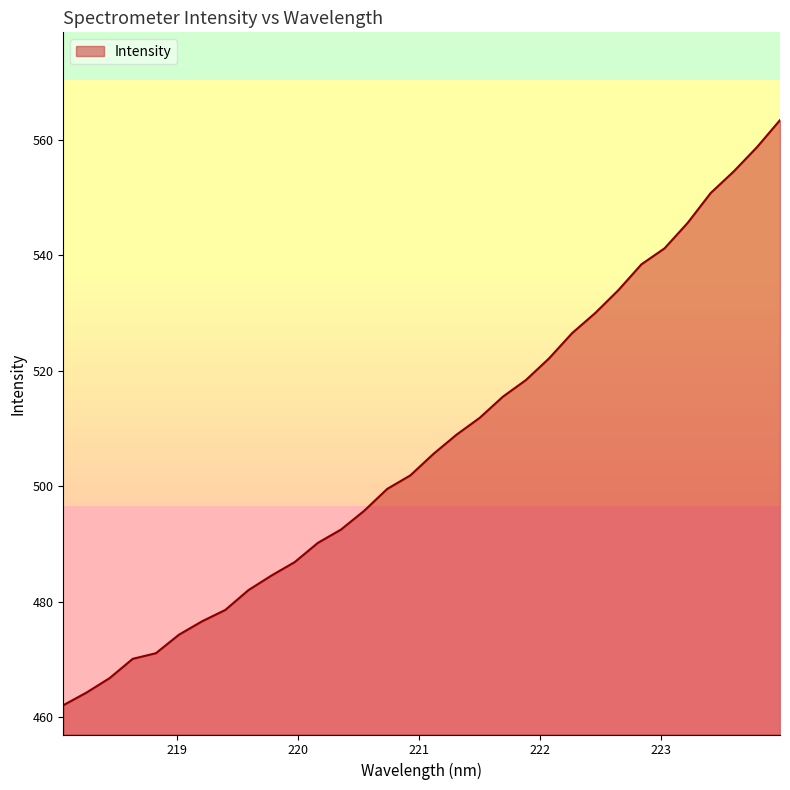

What is the greatest value displayed?

563.4